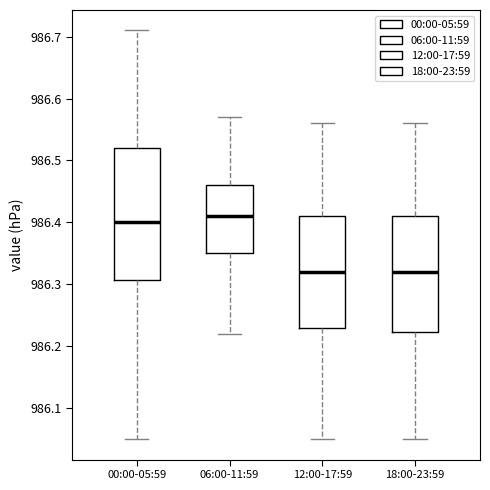

Reading left to right, transcribe this box plot: for each box, give where its median line is, the range the box spans, and where its two whiskers end, as read against the y-axis. The values are not printed on the chart, so give them approximately, as read against the axis.

00:00-05:59: median 986.40, box 986.31 to 986.52, whiskers 986.05 to 986.71
06:00-11:59: median 986.41, box 986.35 to 986.46, whiskers 986.22 to 986.57
12:00-17:59: median 986.32, box 986.23 to 986.41, whiskers 986.05 to 986.56
18:00-23:59: median 986.32, box 986.22 to 986.41, whiskers 986.05 to 986.56